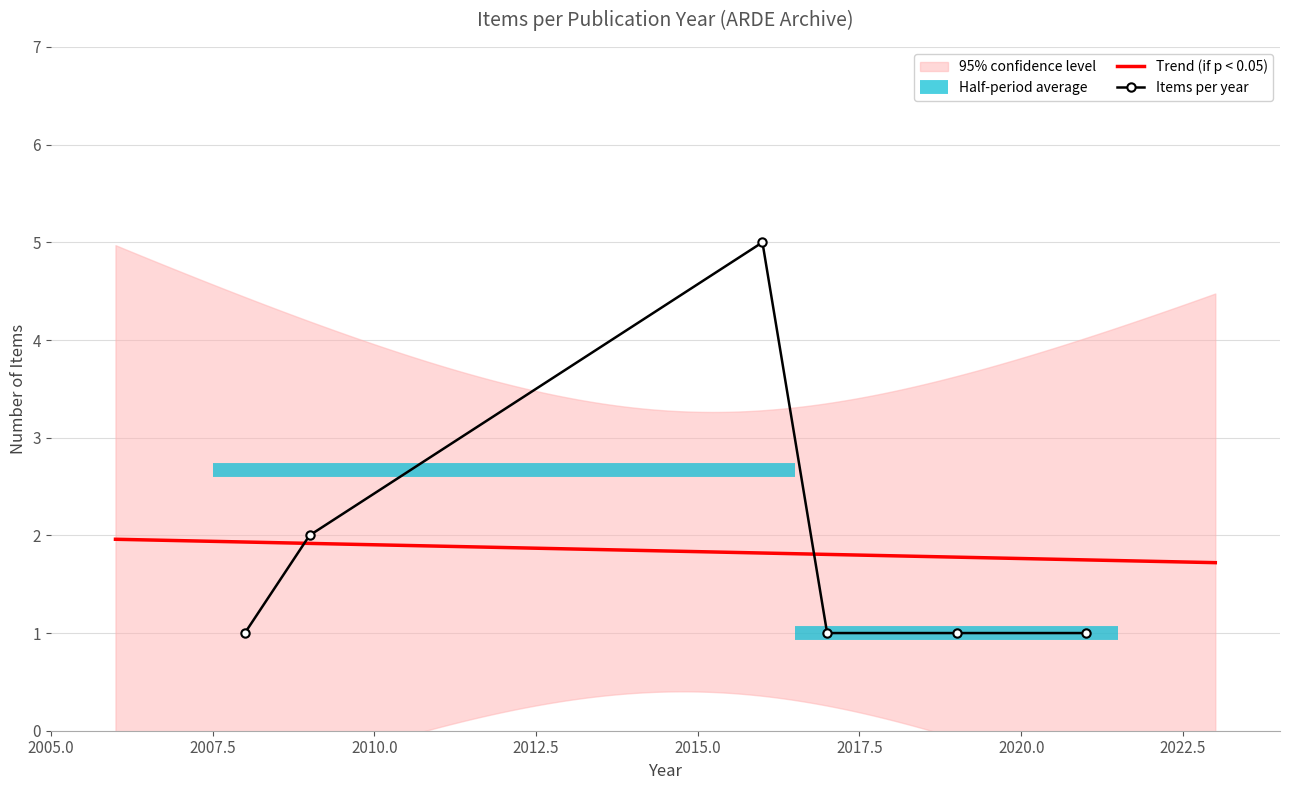

What is the highest value of the Trend (if p < 0.05) series?

2.0